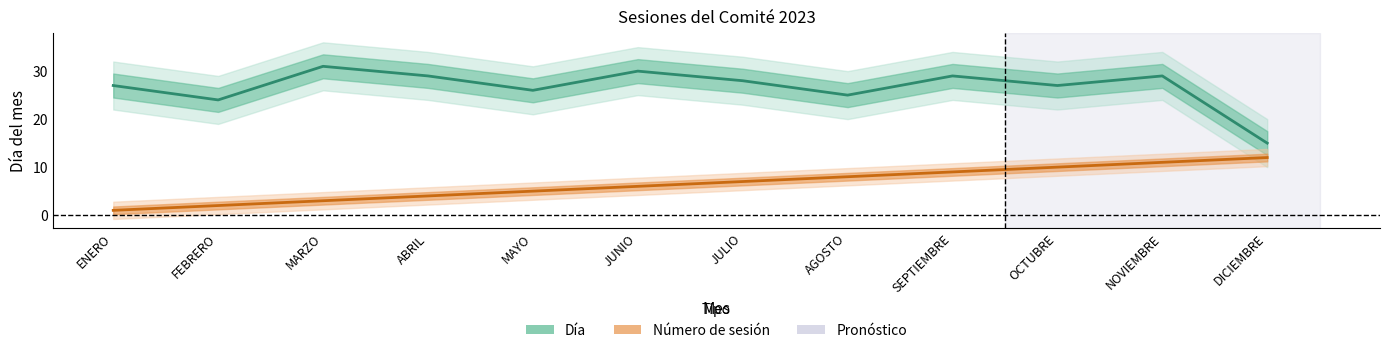

Is the value of Día at JULIO greater than the value of Número de sesión at ENERO?

Yes